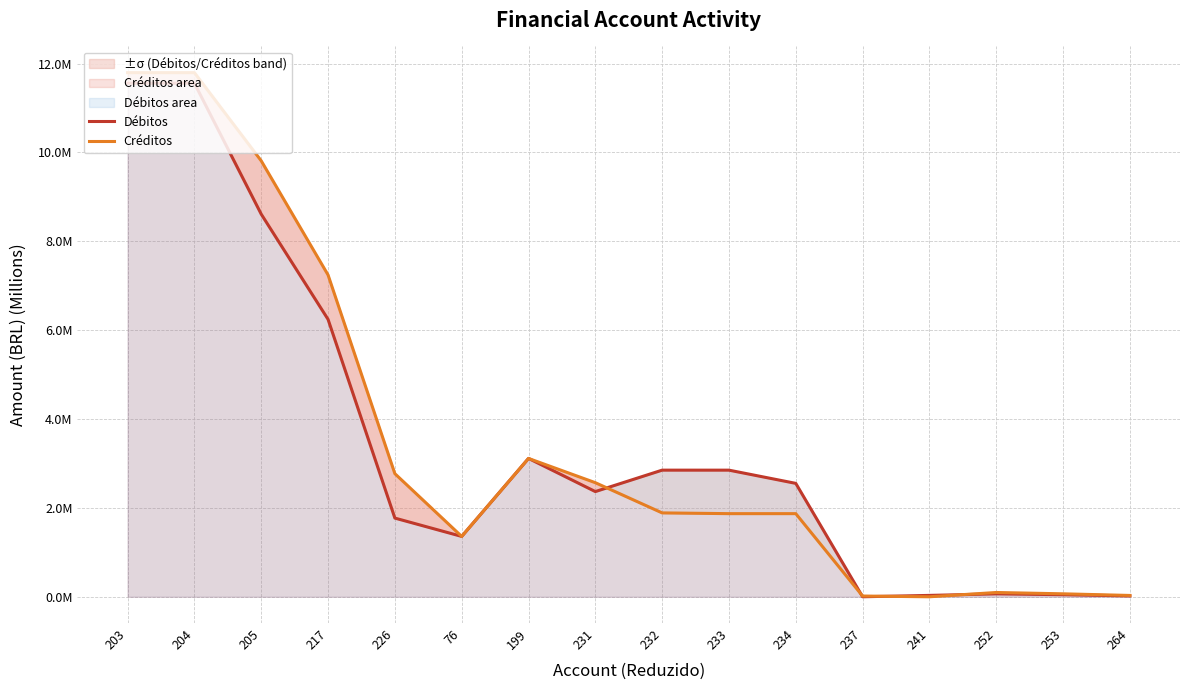

What is the label of the 2nd point from the right?

253